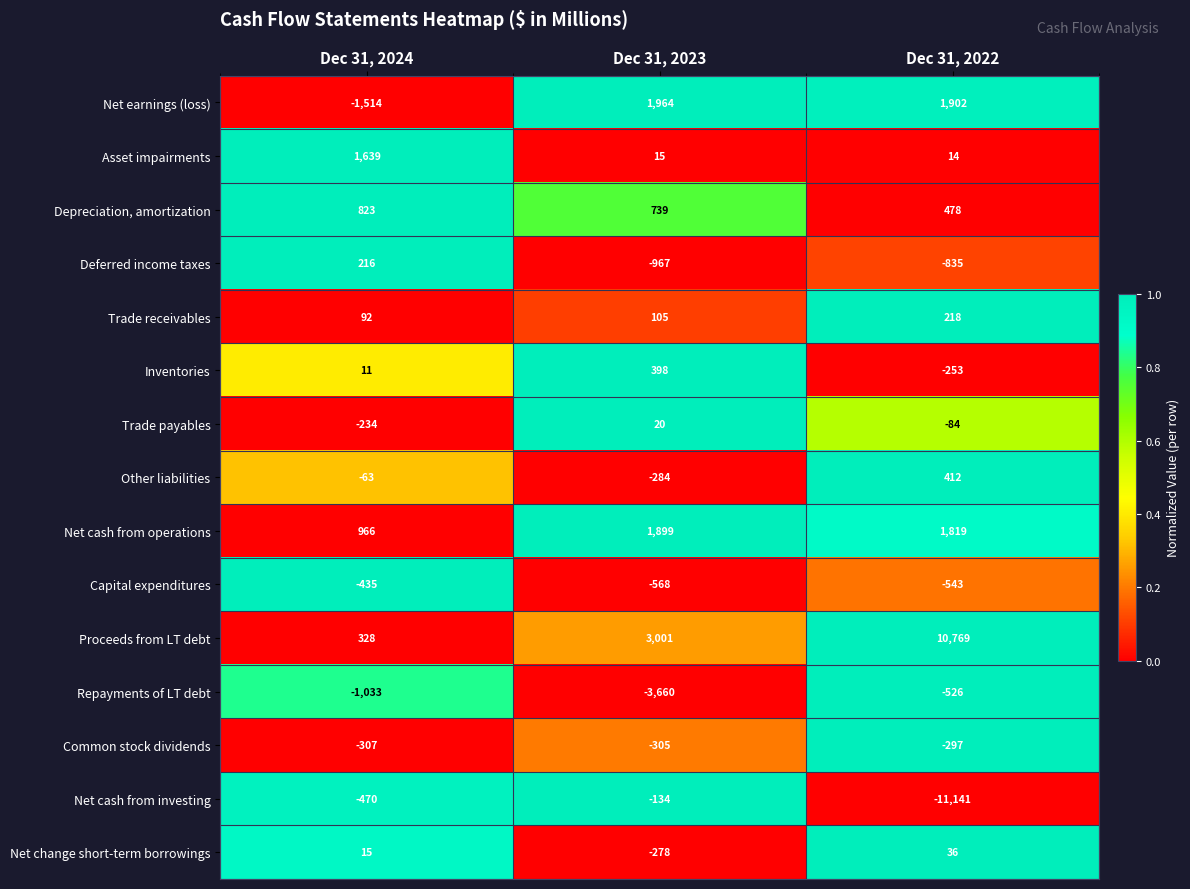

The Depreciation, amortization series shows 739 at Dec 31, 2023. True or false?

True